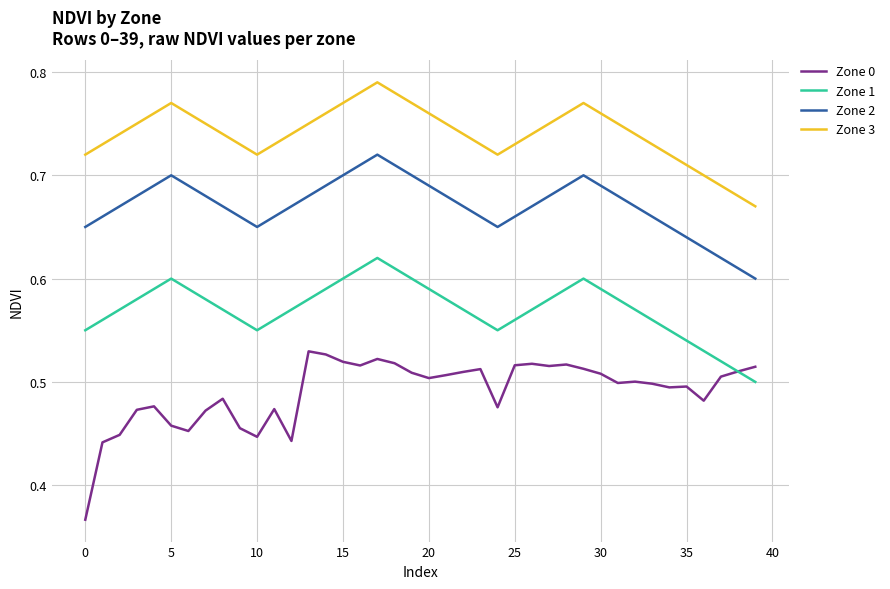

Which series has the largest total across all categories?

Zone 3